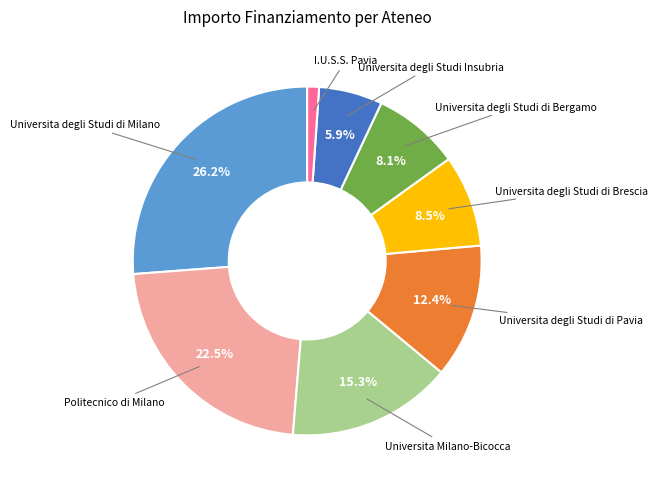

Which category has the biggest portion of the pie?

Universita degli Studi di Milano